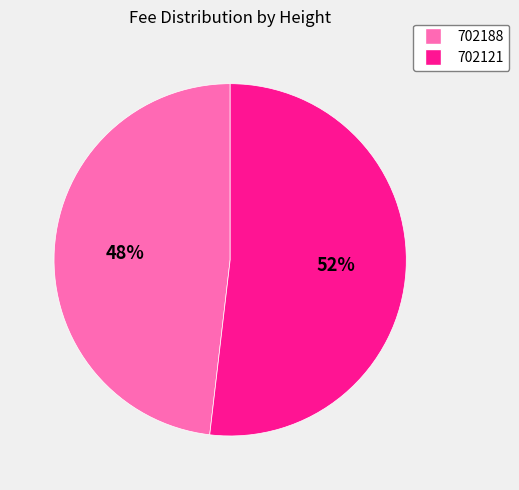

What percentage is the 702121 slice, to the nearest percent?

52%